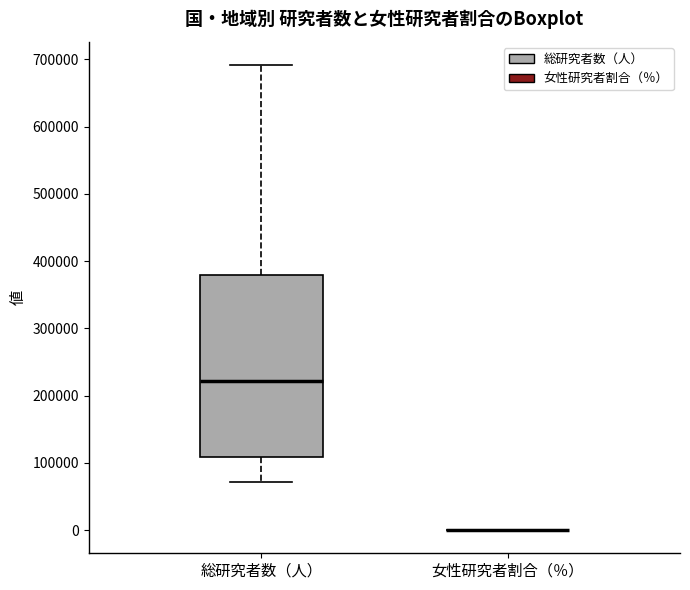

Reading left to right, read every box against the y-axis: the position of its median line, the range the box covers, and the ends of its whiskers. The values are not printed on the chart, so give them approximately, as read against the axis.

総研究者数（人）: median 220000, box 110000 to 380000, whiskers 70000 to 690000
女性研究者割合（％）: box collapsed to a line at 0, whiskers 0 to 0